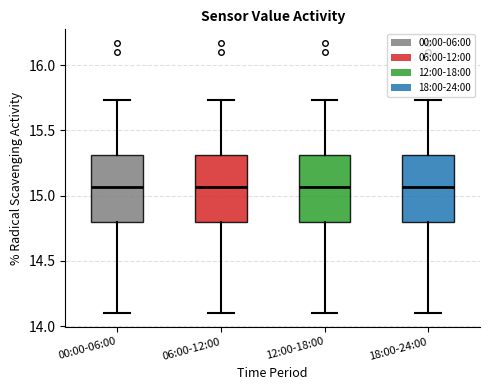

Where does the upper whisker of the box for 00:00-06:00 end on the y-axis? The values are not printed on the chart, so give them approximately, as read against the axis.

15.75